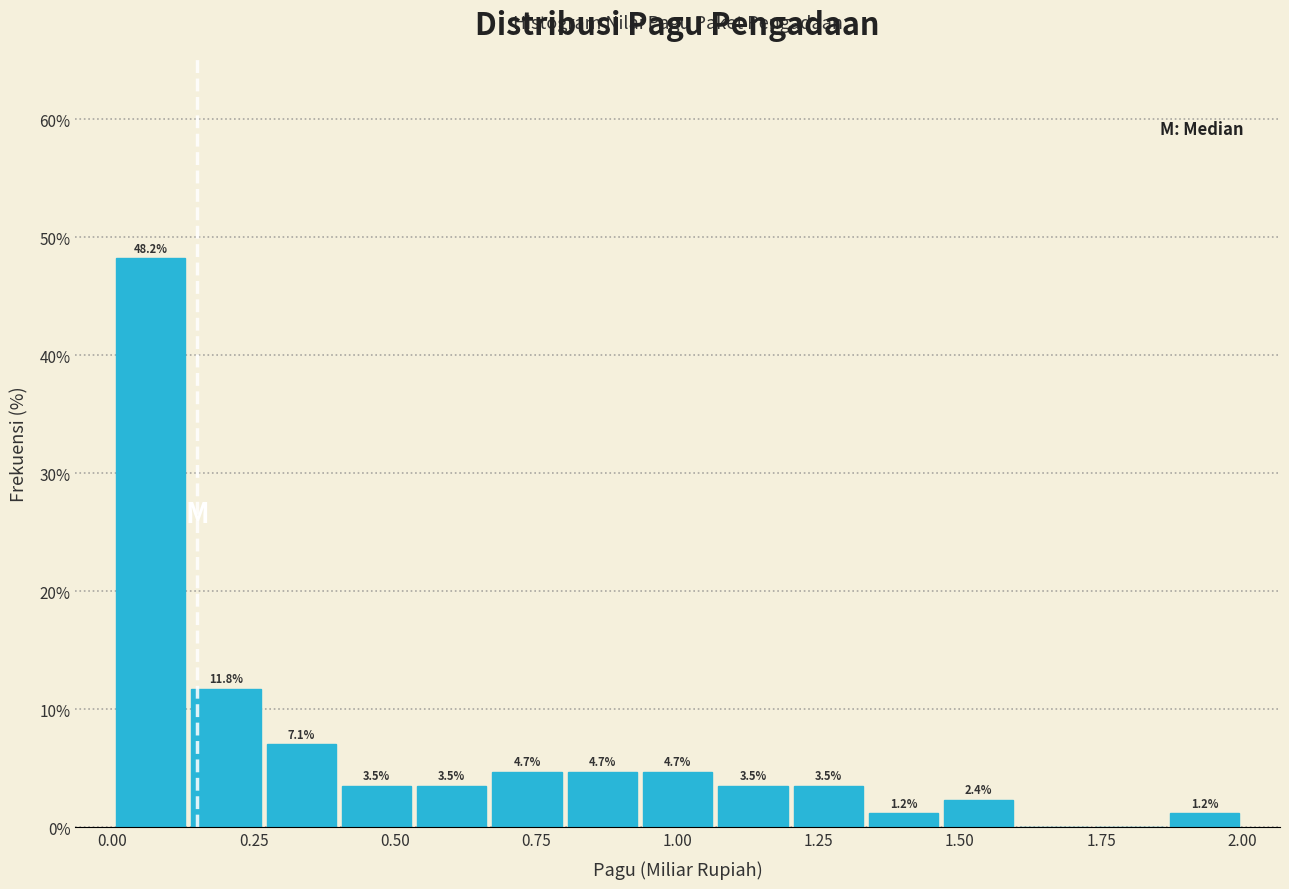

Around what value on the x-axis is the tallest bar? Give the approximate position of its centre, as read against the axis.

0.05